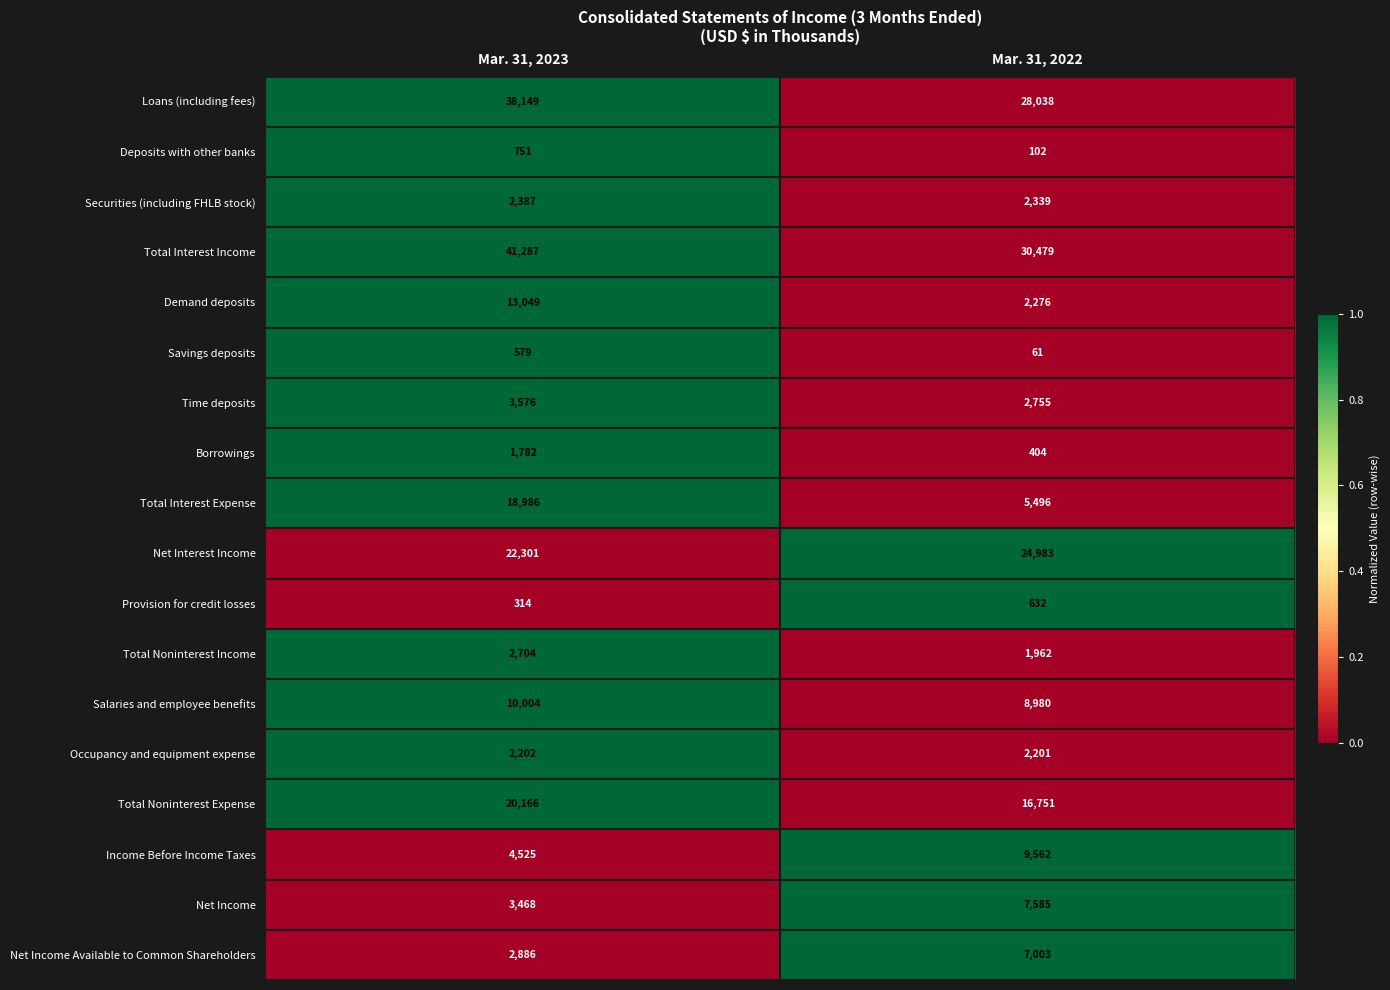

What is the total value across all series at Mar. 31, 2023?

189116